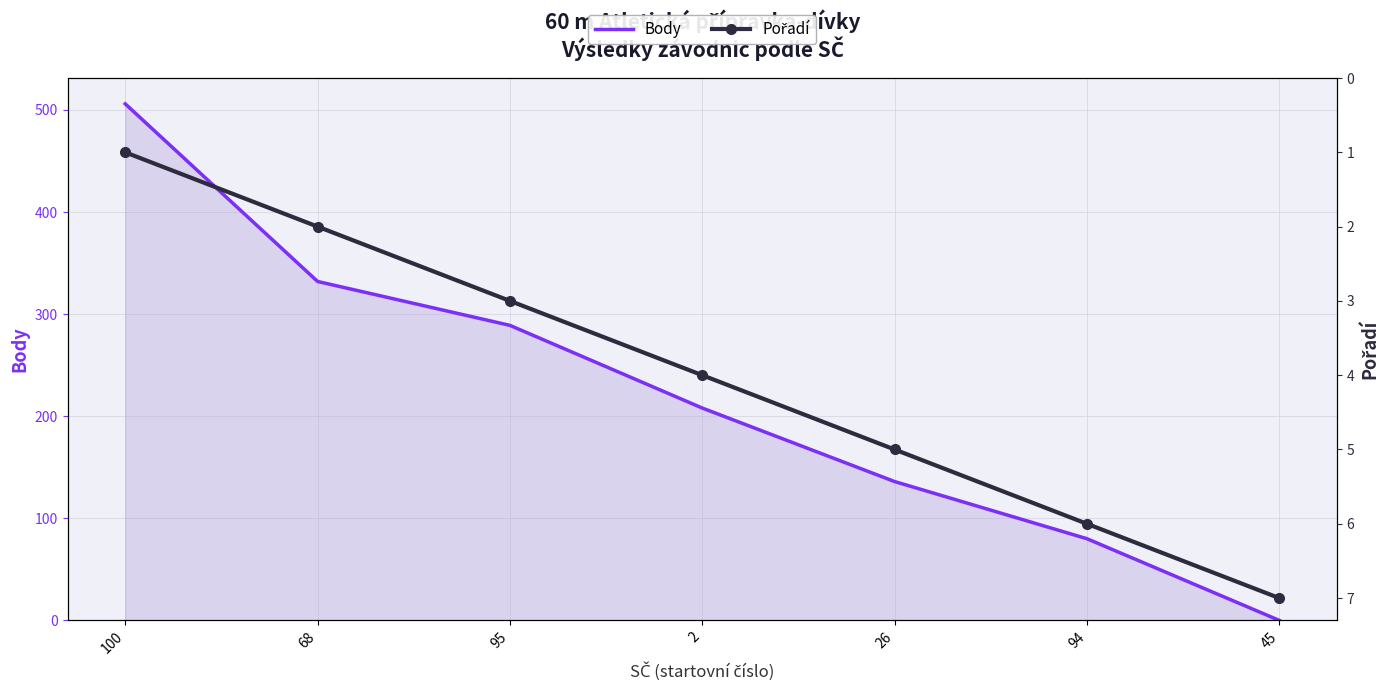

How many data points does each series have?

7